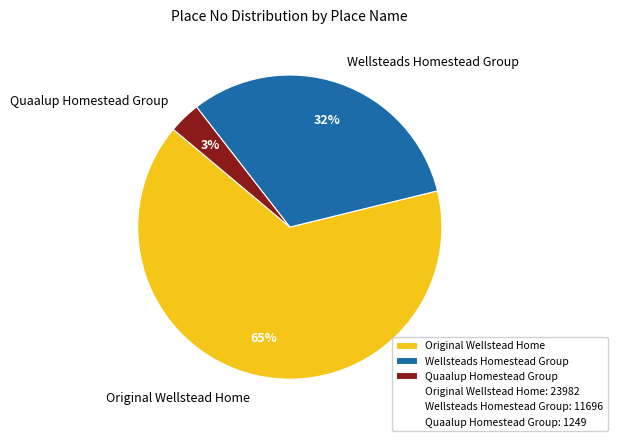

How many slices are in this pie chart?

3